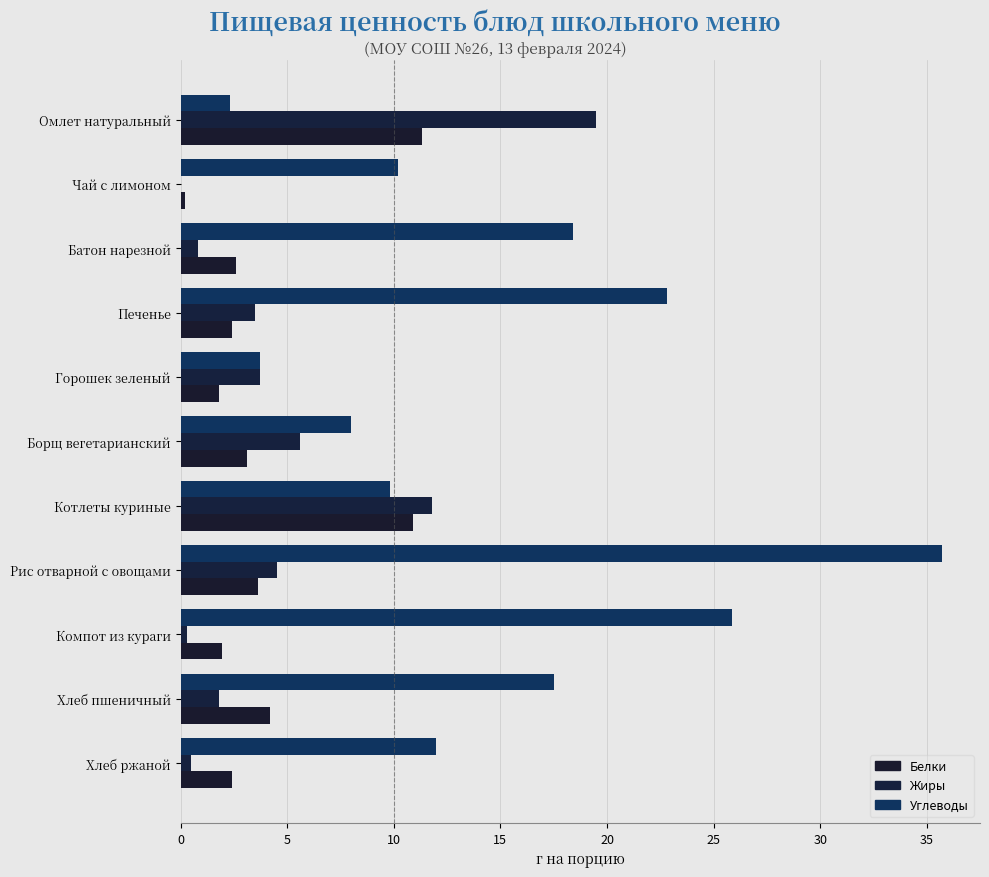

What are all the series names shown in the legend?

Белки, Жиры, Углеводы